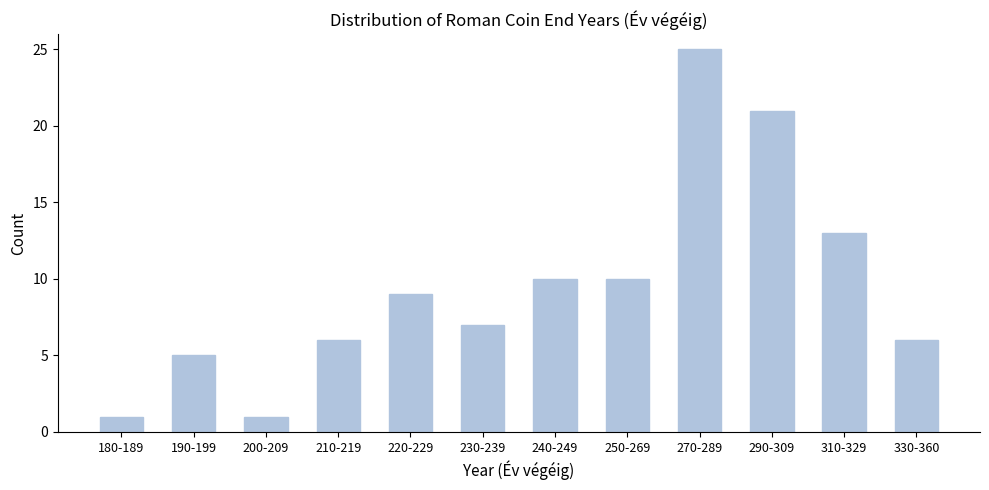

Reading right to left, extract all data points from this chart.

330-360=6	310-329=13	290-309=21	270-289=25	250-269=10	240-249=10	230-239=7	220-229=9	210-219=6	200-209=1	190-199=5	180-189=1